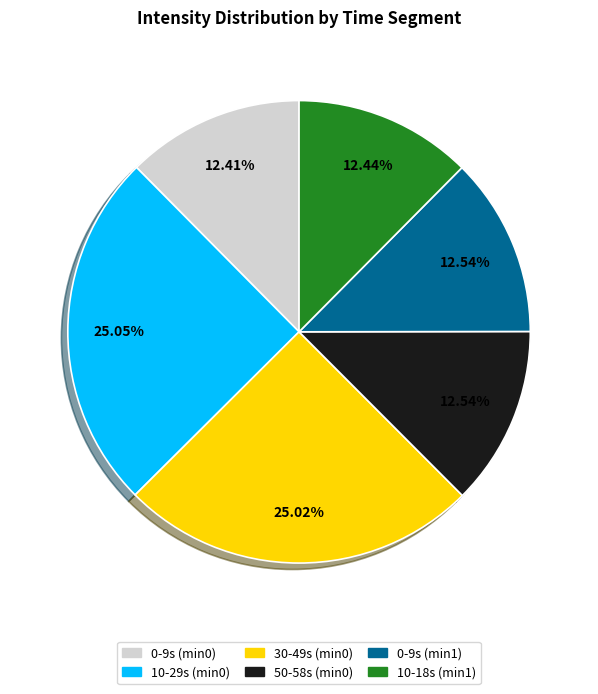

Is there a majority slice in this chart?

No